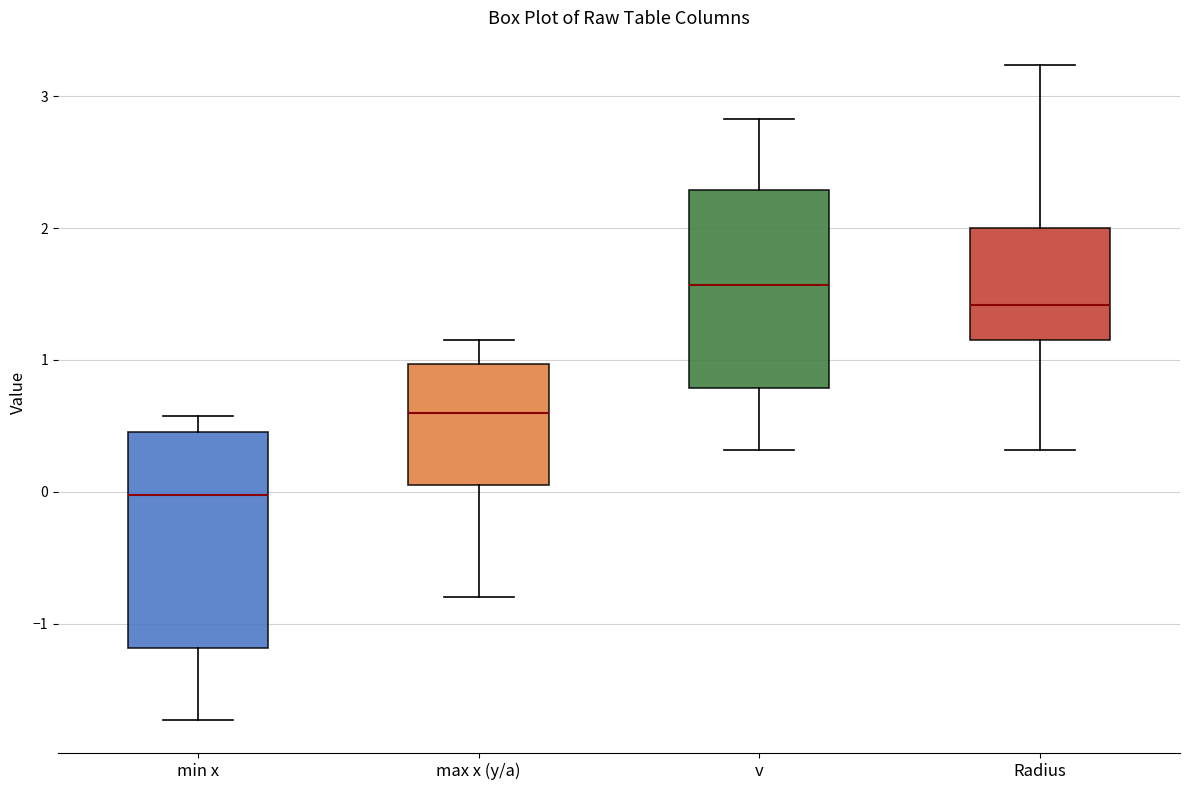

Comparing the boxes themselves (not the whiskers), which one is the tallest?

min x